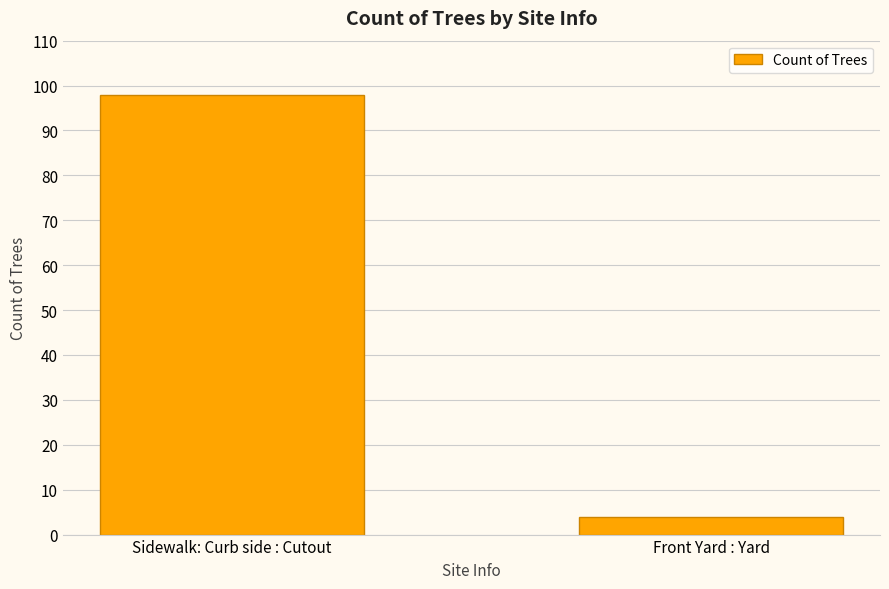

Is it true that the value at Sidewalk: Curb side : Cutout is 98?

True